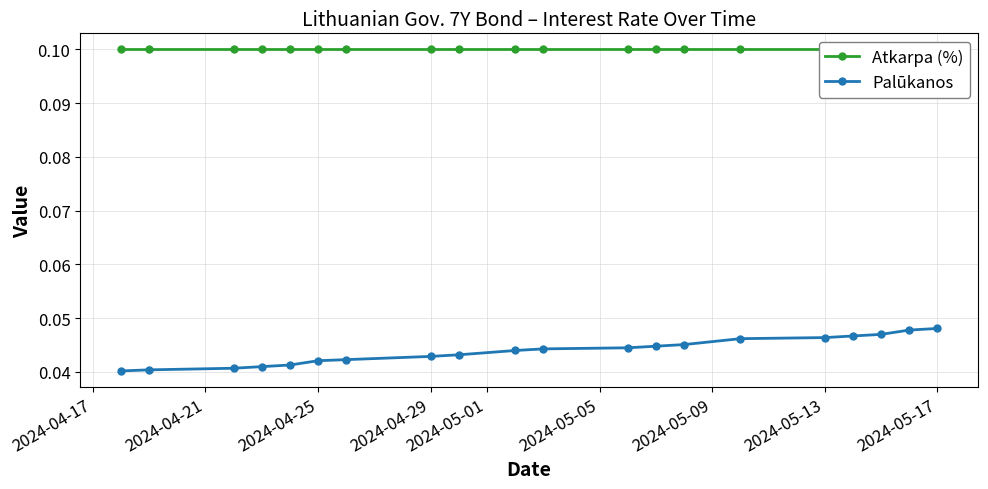

True or false: Atkarpa (%) and Palūkanos intersect in this chart.

False